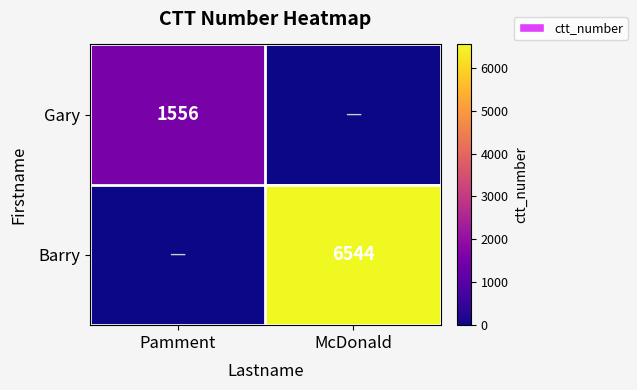

Is the value of Gary at Pamment greater than the value of Barry at McDonald?

No